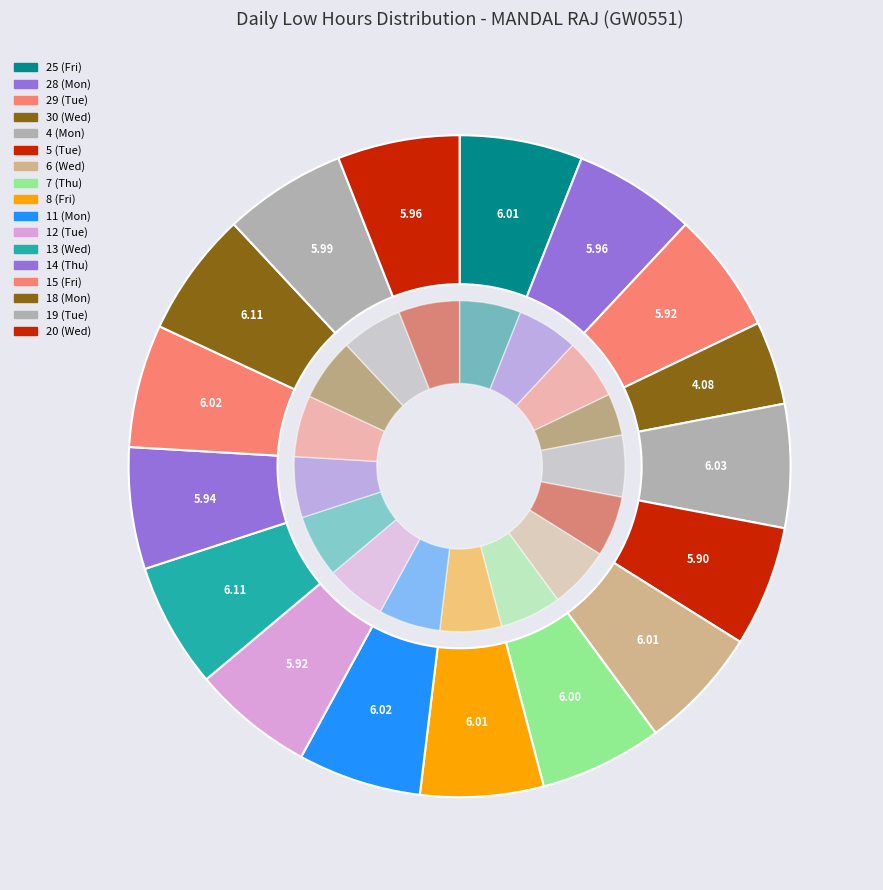

Combined, do 14 (Thu) and 26 (Sat) account for over 50%?

No